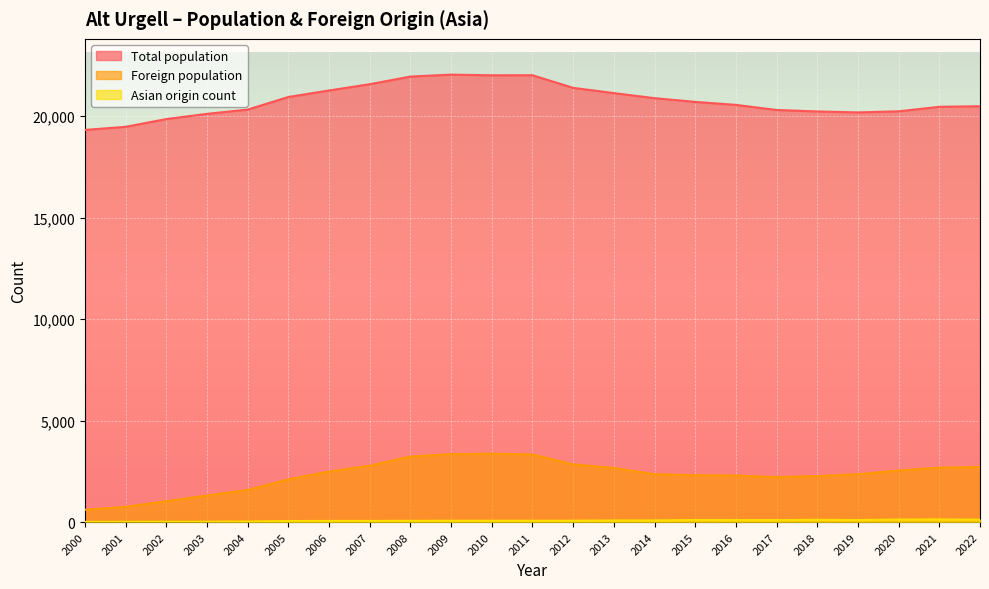

Reading left to right, transcribe all the data shown in this chart.

Total population: 2000=19315	2001=19466	2002=19848	2003=20106	2004=20315	2005=20936	2006=21257	2007=21566	2008=21942	2009=22037	2010=22005	2011=22008	2012=21386	2013=21128	2014=20878	2015=20695	2016=20548	2017=20296	2018=20224	2019=20177	2020=20231	2021=20453	2022=20482
Foreign population: 2000=608	2001=749	2002=1025	2003=1310	2004=1579	2005=2101	2006=2485	2007=2777	2008=3226	2009=3346	2010=3364	2011=3329	2012=2839	2013=2666	2014=2356	2015=2307	2016=2293	2017=2211	2018=2266	2019=2355	2020=2539	2021=2678	2022=2714
Asian origin count: 2000=11	2001=13	2002=17	2003=17	2004=26	2005=52	2006=55	2007=56	2008=62	2009=66	2010=66	2011=66	2012=68	2013=79	2014=83	2015=102	2016=99	2017=98	2018=110	2019=100	2020=122	2021=130	2022=117